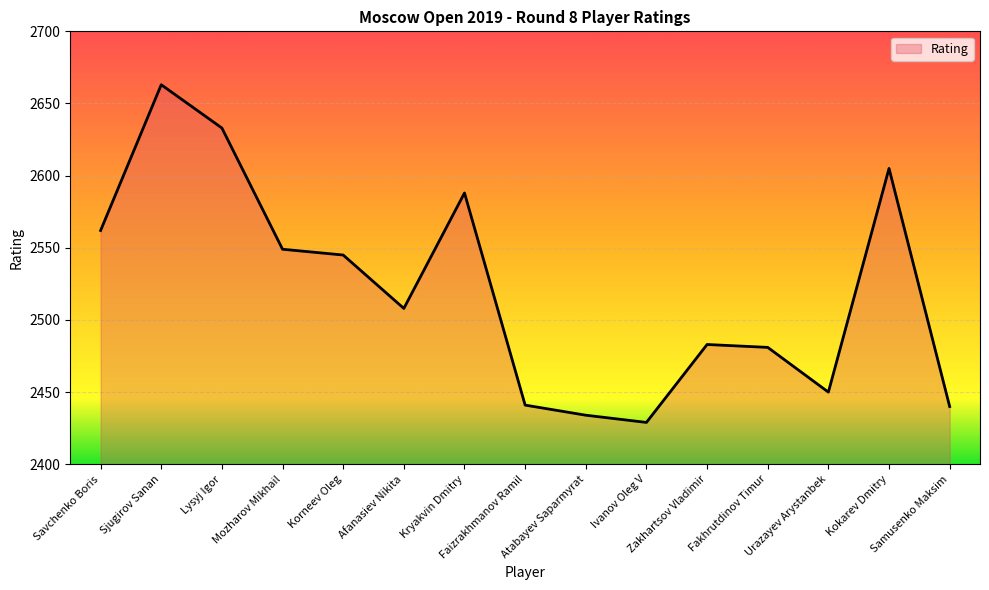

What is the maximum value shown in the chart?

2663